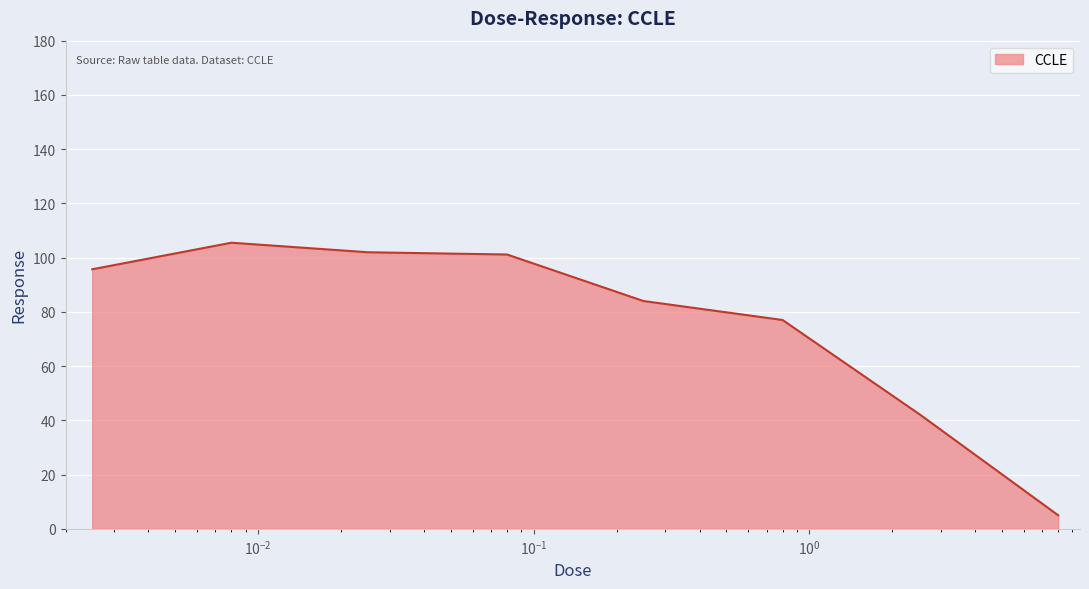

True or false: the data has more than 2 interior local peaks.

False